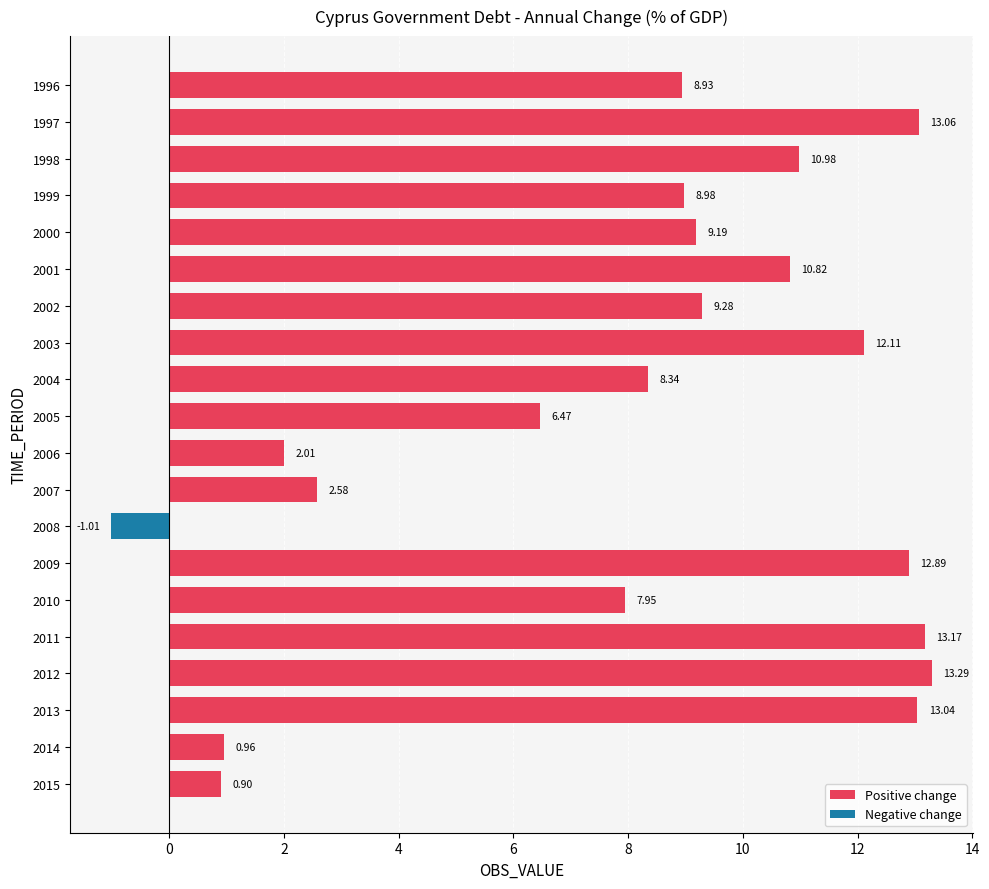

Rank the categories by value from lowest to highest.

2008, 2015, 2014, 2006, 2007, 2005, 2010, 2004, 1996, 1999, 2000, 2002, 2001, 1998, 2003, 2009, 2013, 1997, 2011, 2012